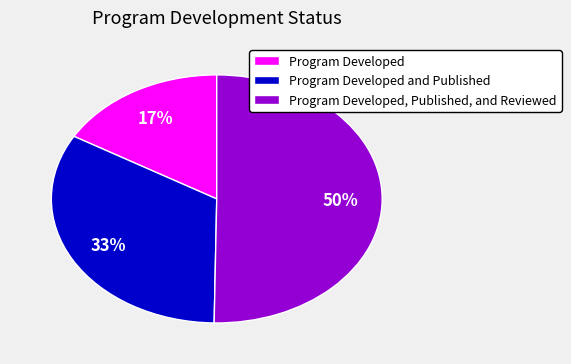

Between Program Developed and Published and Program Developed, Published, and Reviewed, which is larger?

Program Developed, Published, and Reviewed